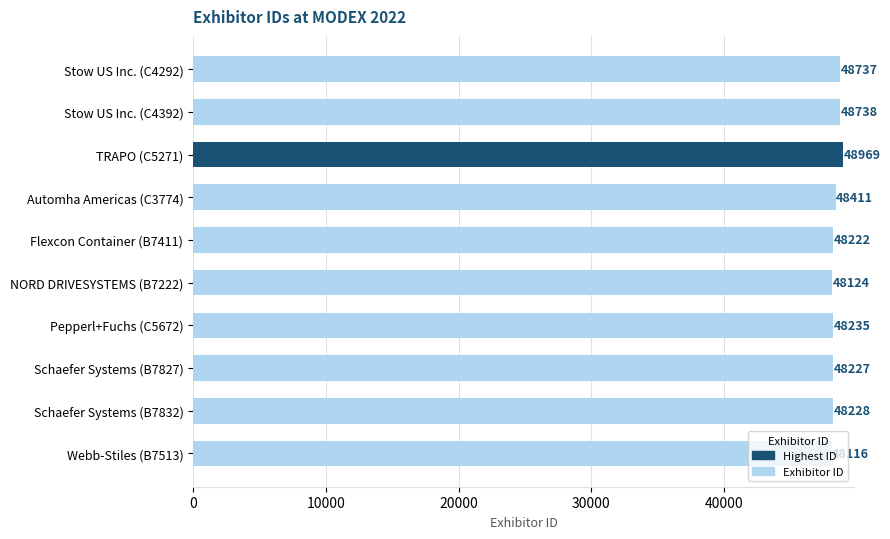

How many distinct data groups are displayed?

1